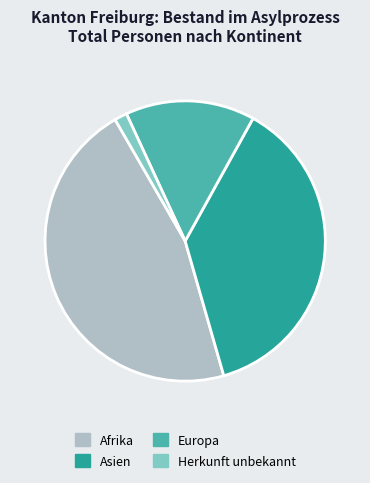

Is Asien the majority of the pie?

No